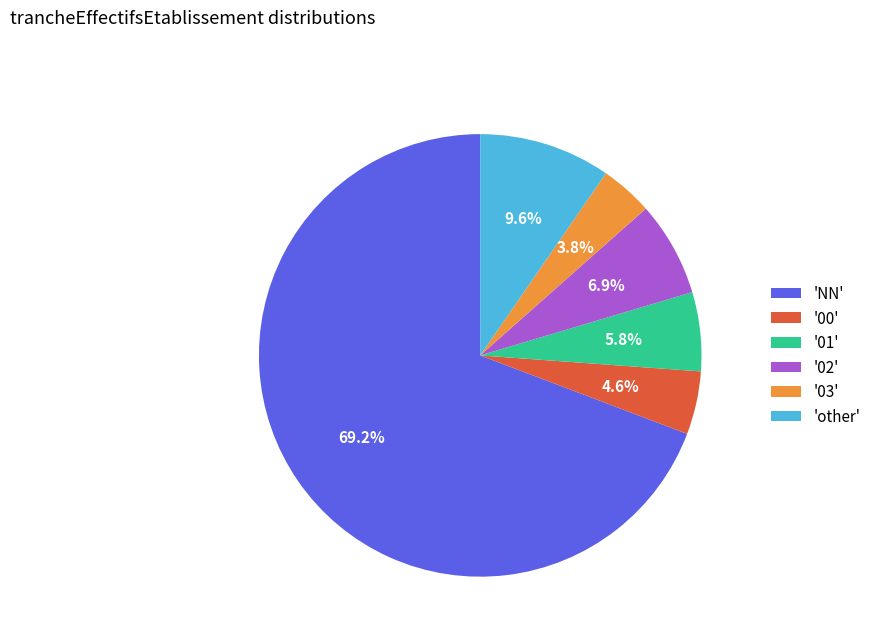

What is the largest slice in the pie chart?

'NN'